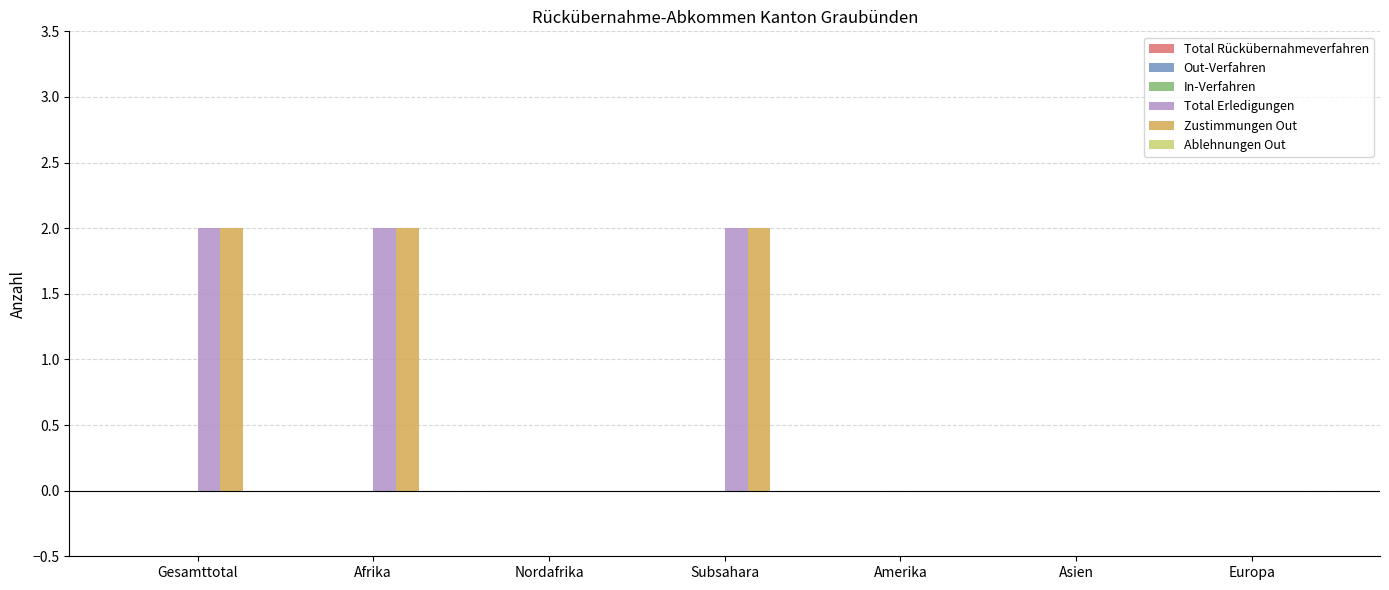

The value of Zustimmungen Out at Europa is 0. True or false?

True